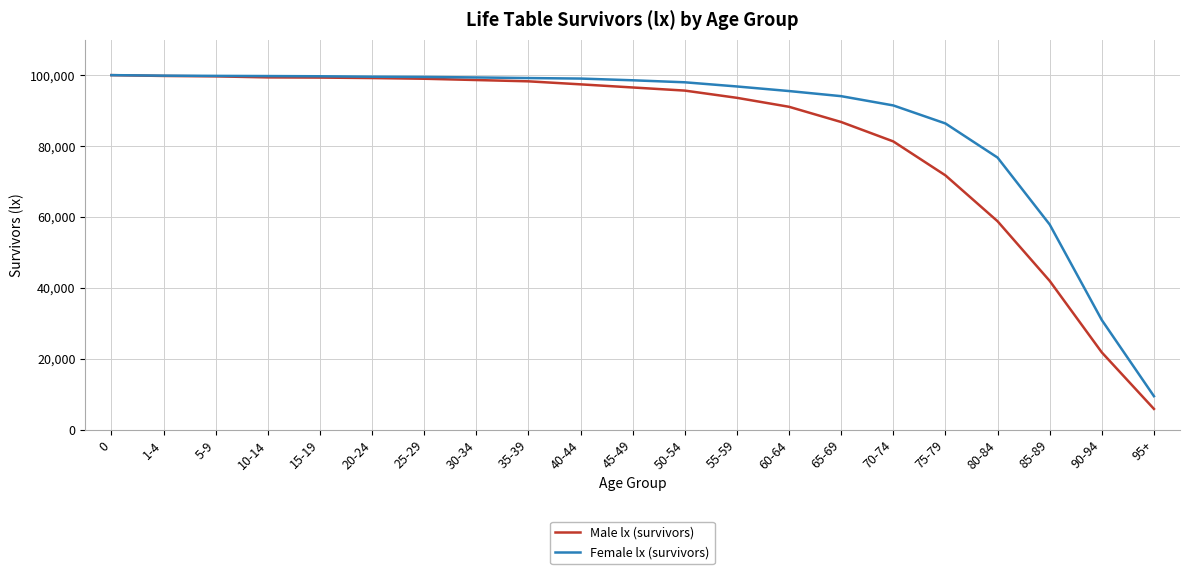

Does the chart display data point markers on the line(s)?

No